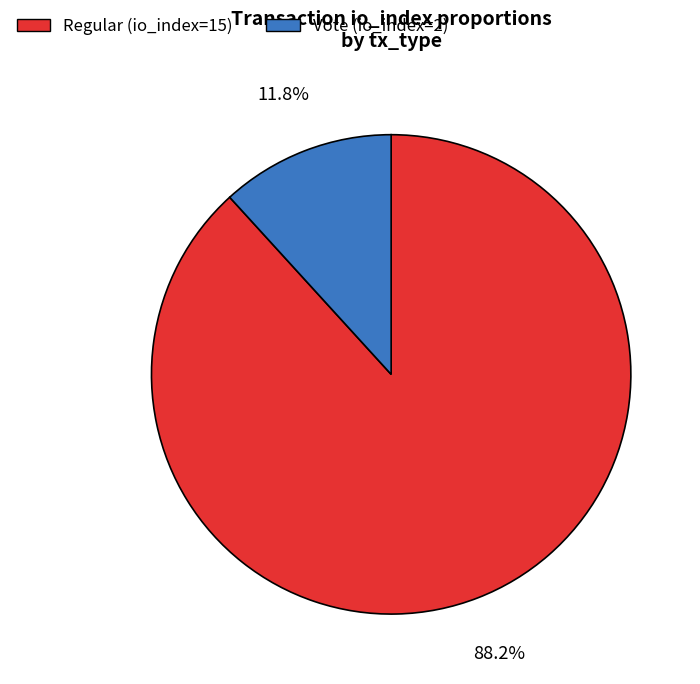

Is there a majority slice in this chart?

Yes